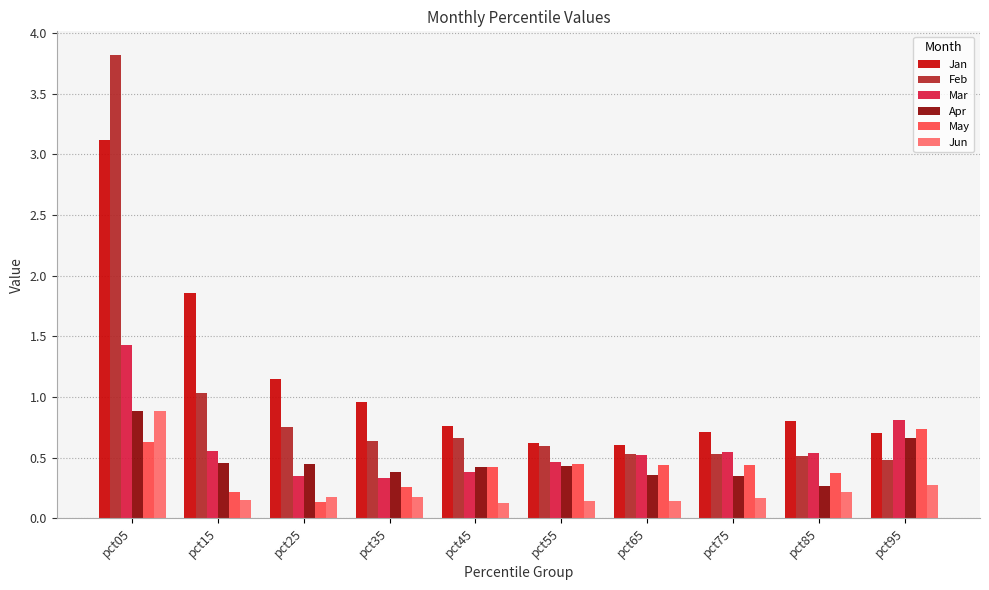

At which label does Feb reach its peak?

pct05